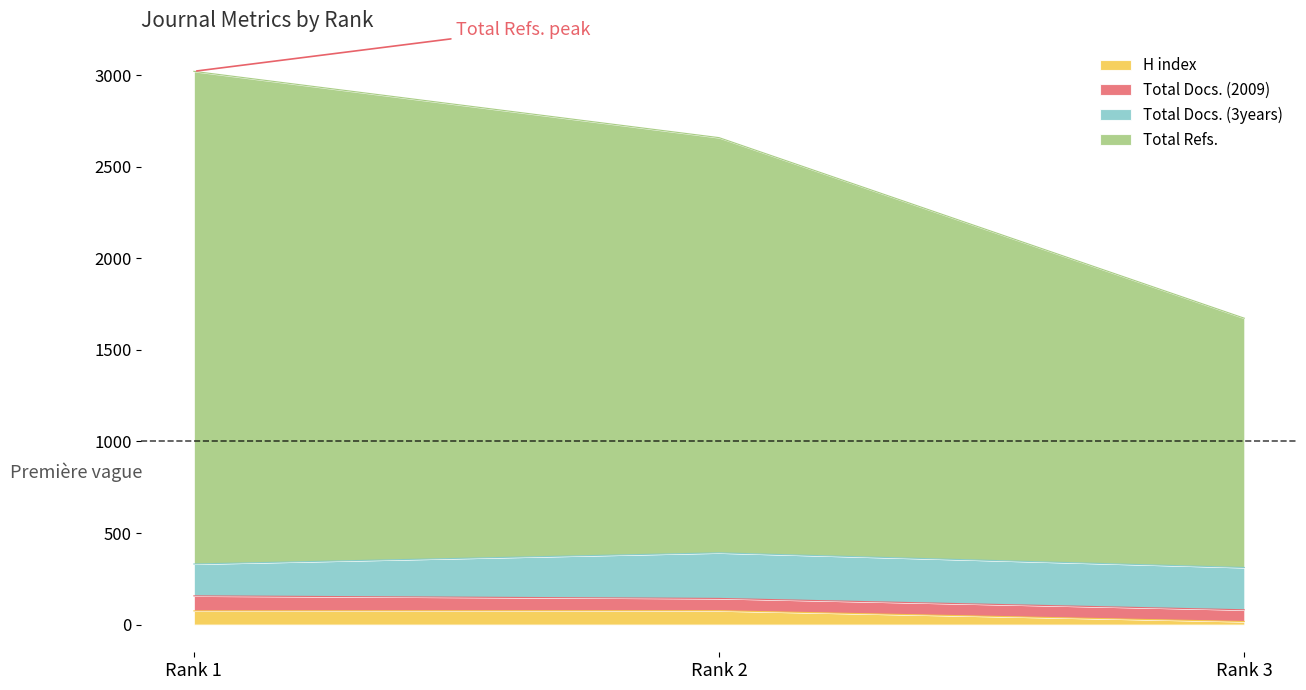

List the labels in order of H index value, smallest first.

Rank 3, Rank 1, Rank 2